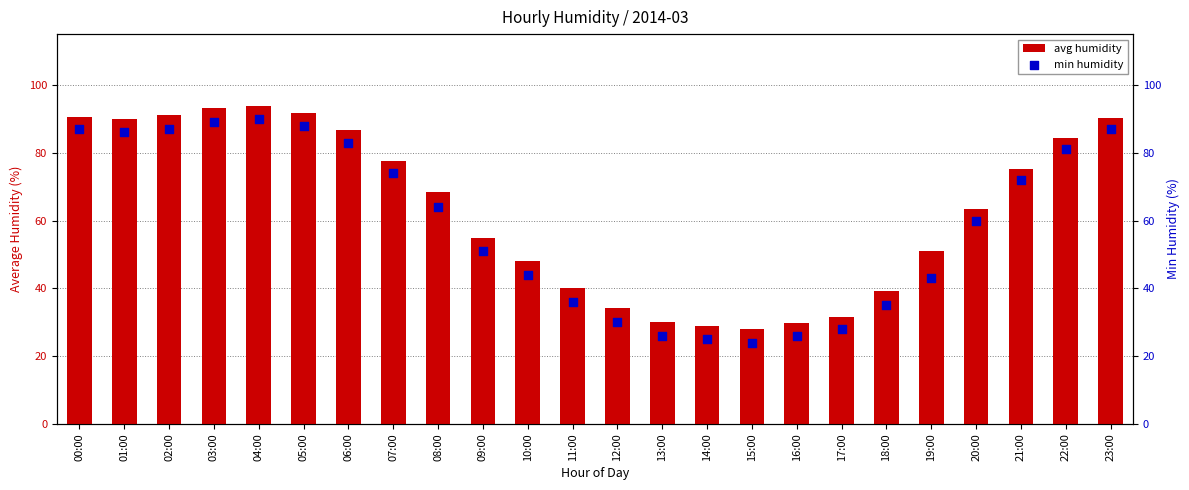

Which series has the widest spread of Y values?

min humidity